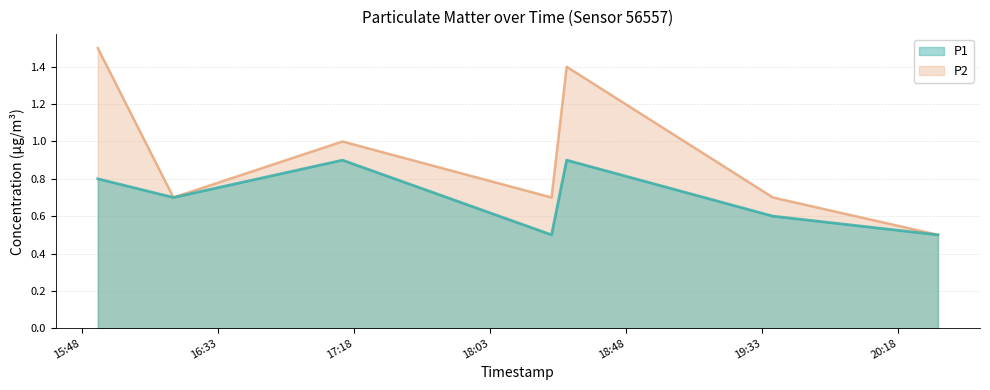

Reading left to right, list all the values displayed in this chart.

P1: 2023-06-22T15:53:21=0.8	2023-06-22T16:18:22=0.7	2023-06-22T17:14:15=0.9	2023-06-22T18:23:22=0.5	2023-06-22T18:28:22=0.9	2023-06-22T19:36:34=0.6	2023-06-22T20:31:08=0.5
P2: 2023-06-22T15:53:21=1.5	2023-06-22T16:18:22=0.7	2023-06-22T17:14:15=1.0	2023-06-22T18:23:22=0.7	2023-06-22T18:28:22=1.4	2023-06-22T19:36:34=0.7	2023-06-22T20:31:08=0.5